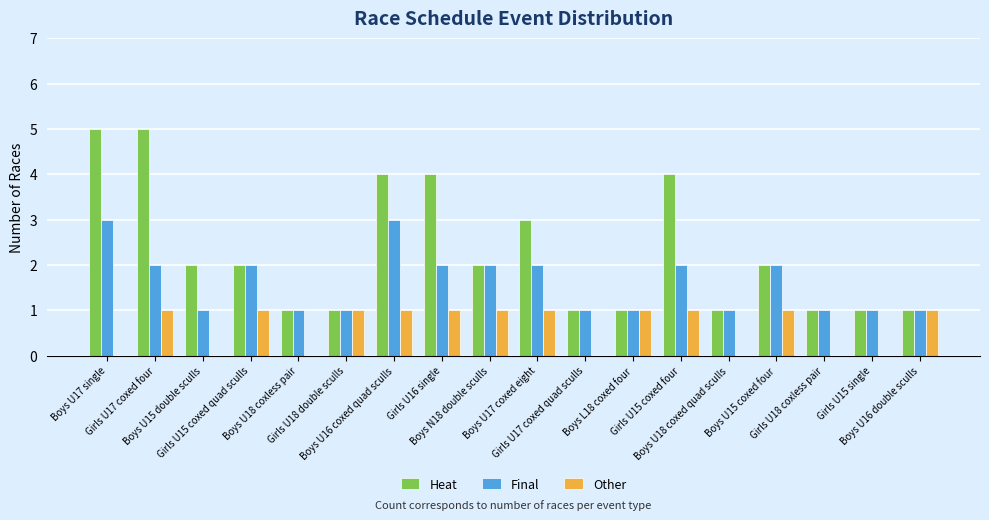

What is the maximum value for Heat?

5